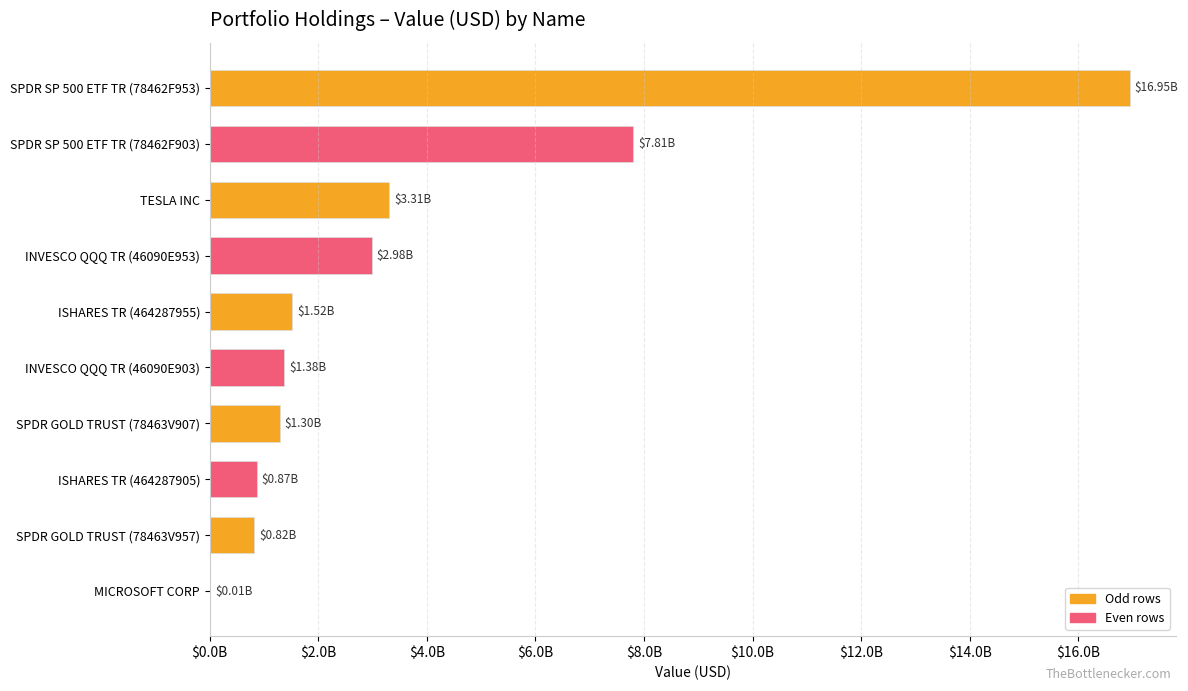

What is the sum of all values?

36951856000